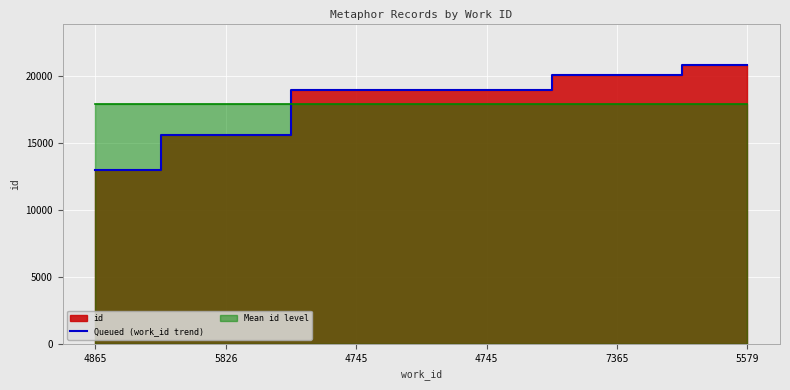

What value does the data have at 4745, to the nearest 100?

18900